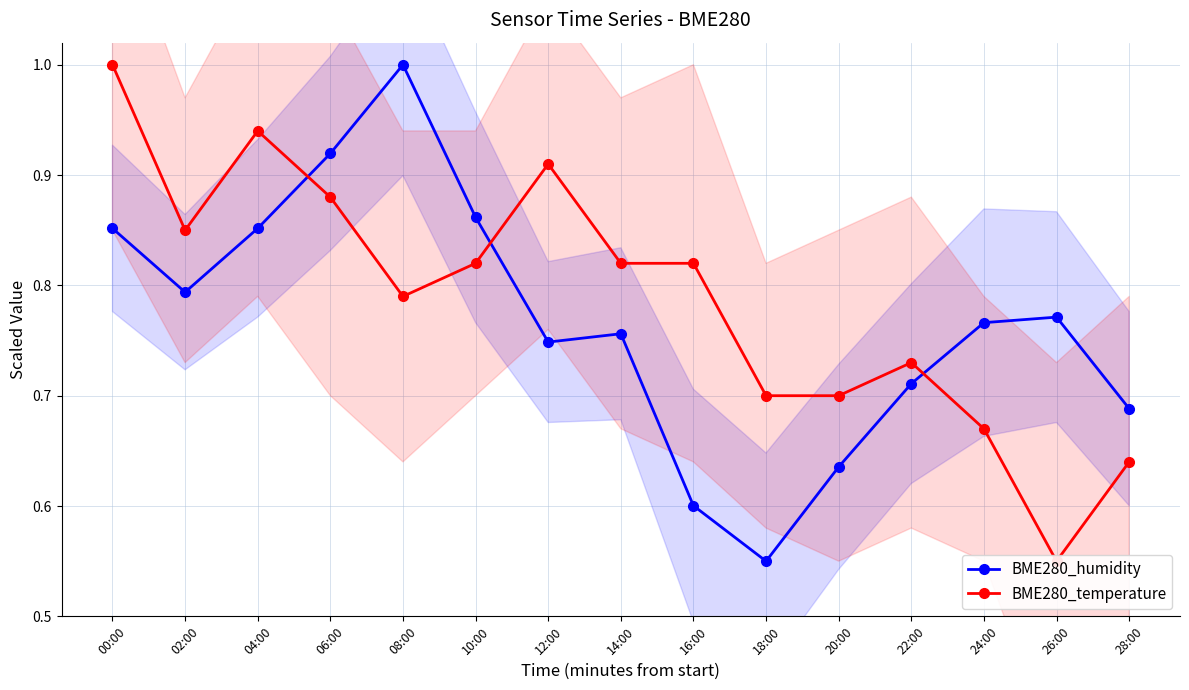

Which has a higher value, 16:00 or 08:00?

08:00